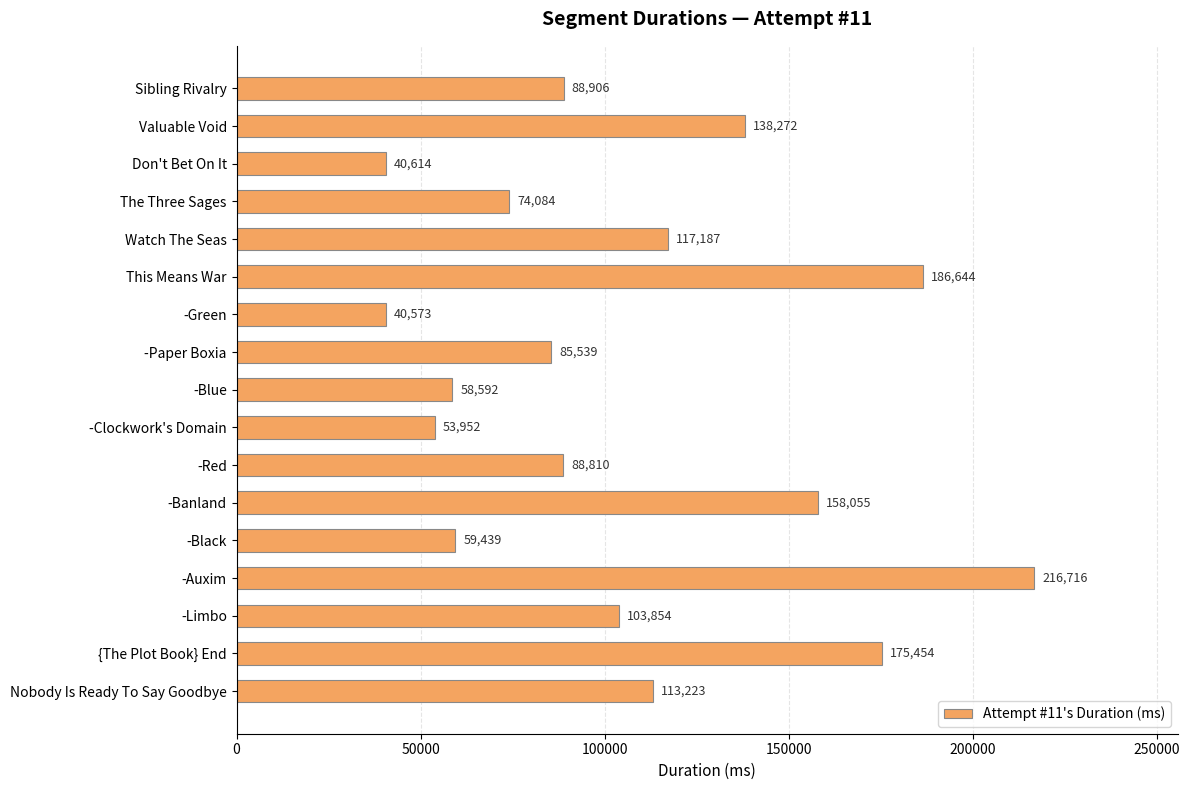

What is the change in value from -Auxim to -Limbo?

-112862